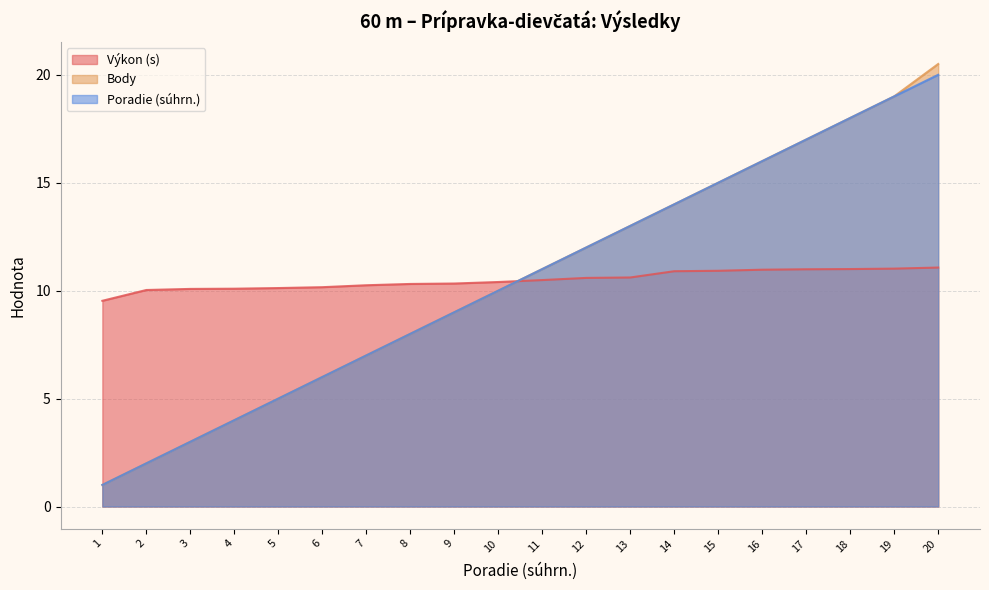

Which has a higher value, 5 or 6?

6